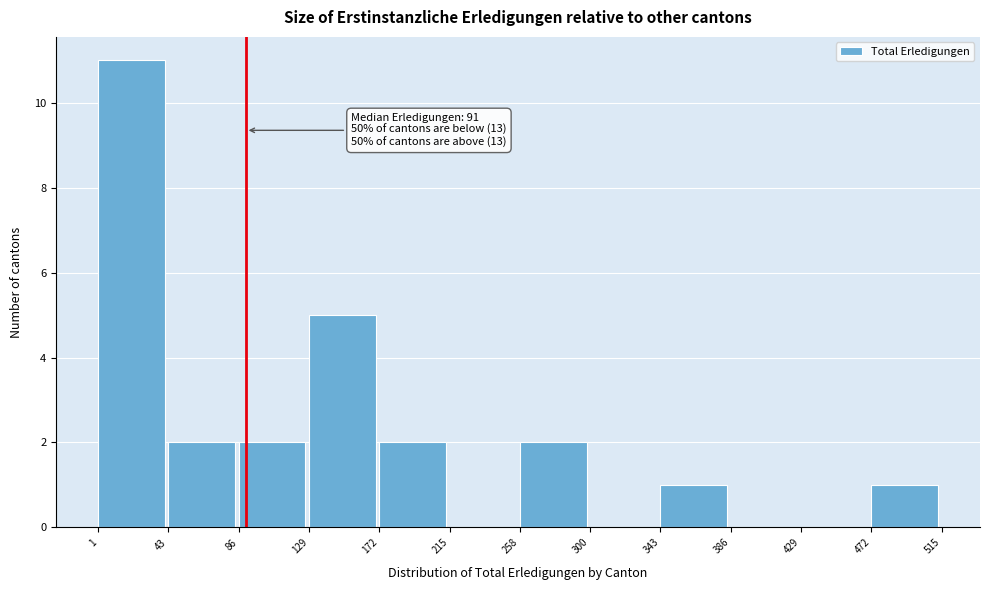

Over which range of the x-axis is the bar tallest?

1 to 43